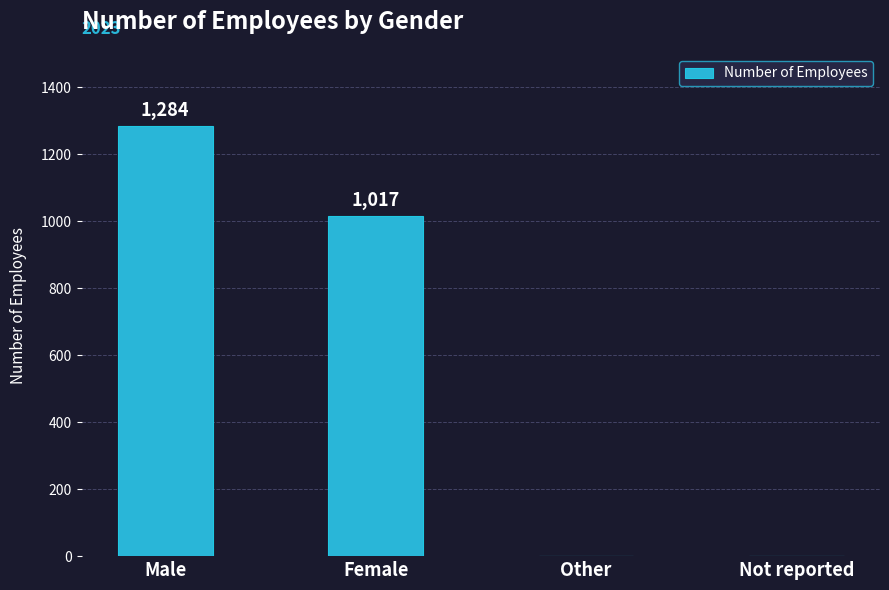

What is the sum of the values at Male and Other?

1284